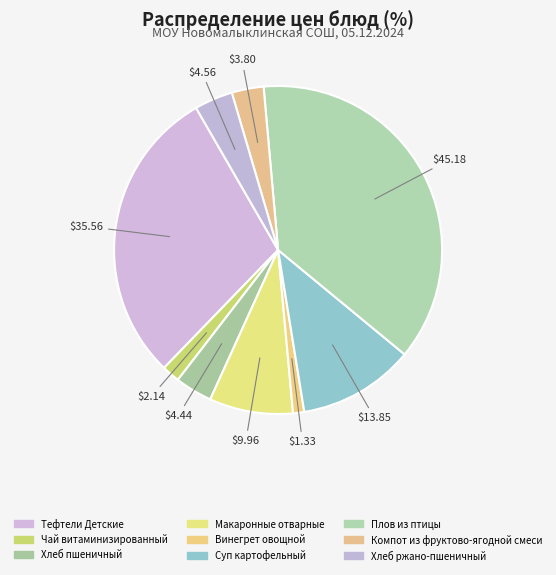

Does Хлеб пшеничный represent more than half of the total?

No